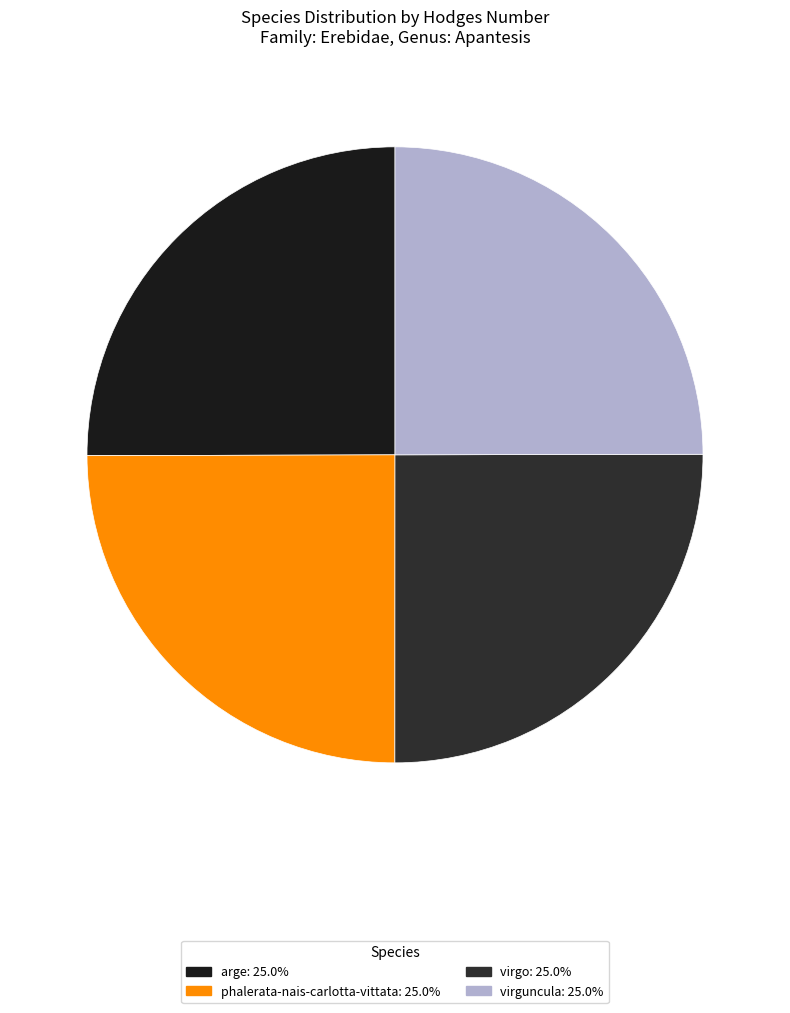

What percentage do phalerata-nais-carlotta-vittata and virguncula together represent?

49.9%